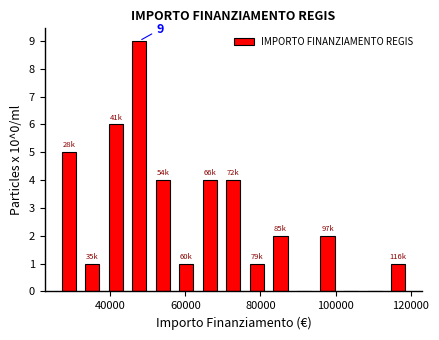

Read against the x-axis, roughly where is the centre of the tallest bar?

48000